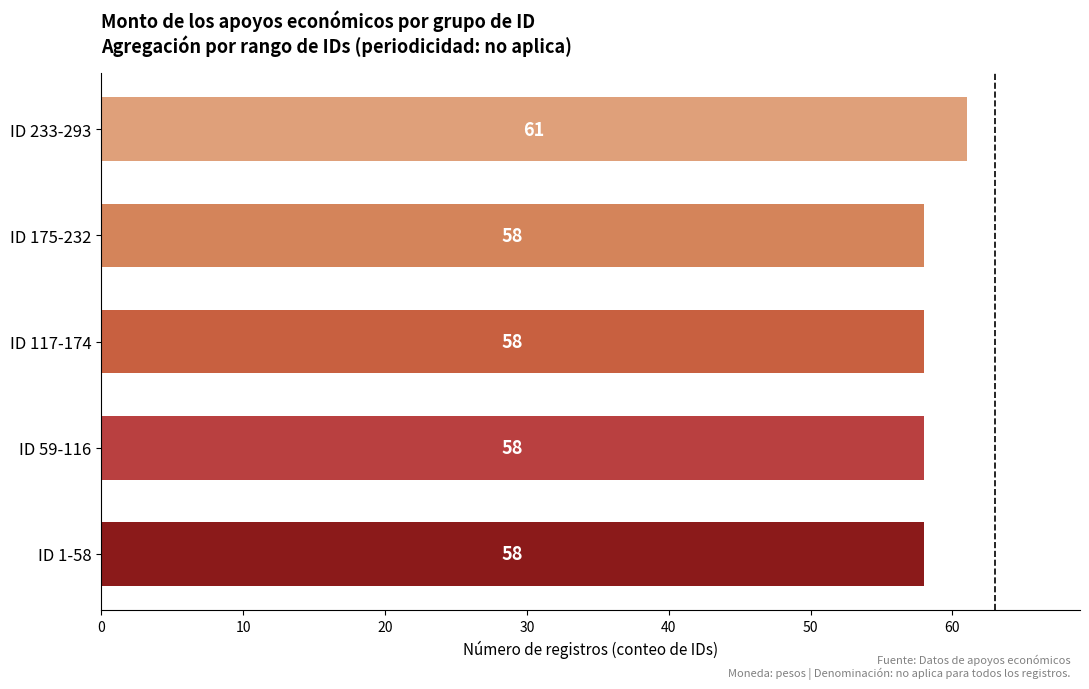

How many data points does each series have?

5